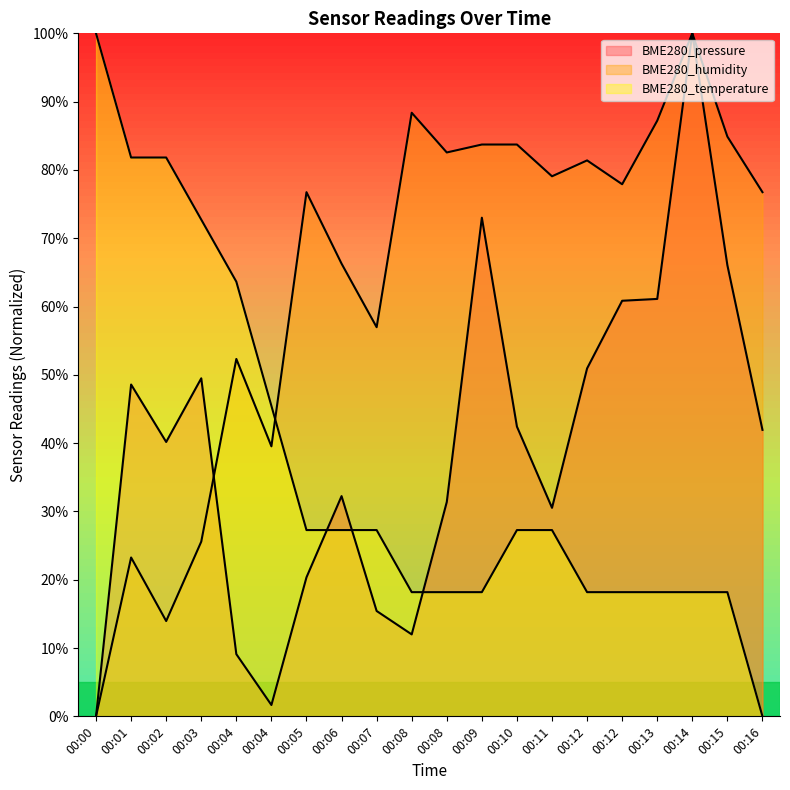

True or false: BME280_humidity has more than 0 points higher than both neighbors.

True